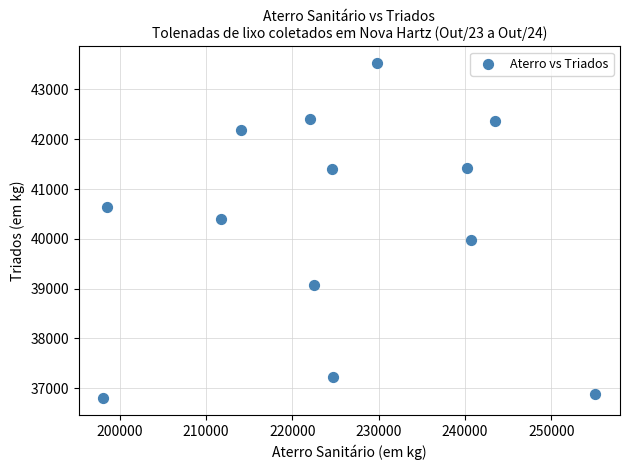

What is the range of X values (max minus min)?

57000